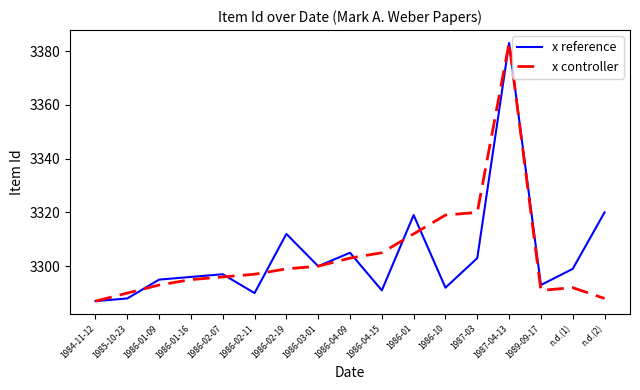

Is the value of x reference at 1986-01-16 greater than the value of x controller at 1989-09-17?

Yes